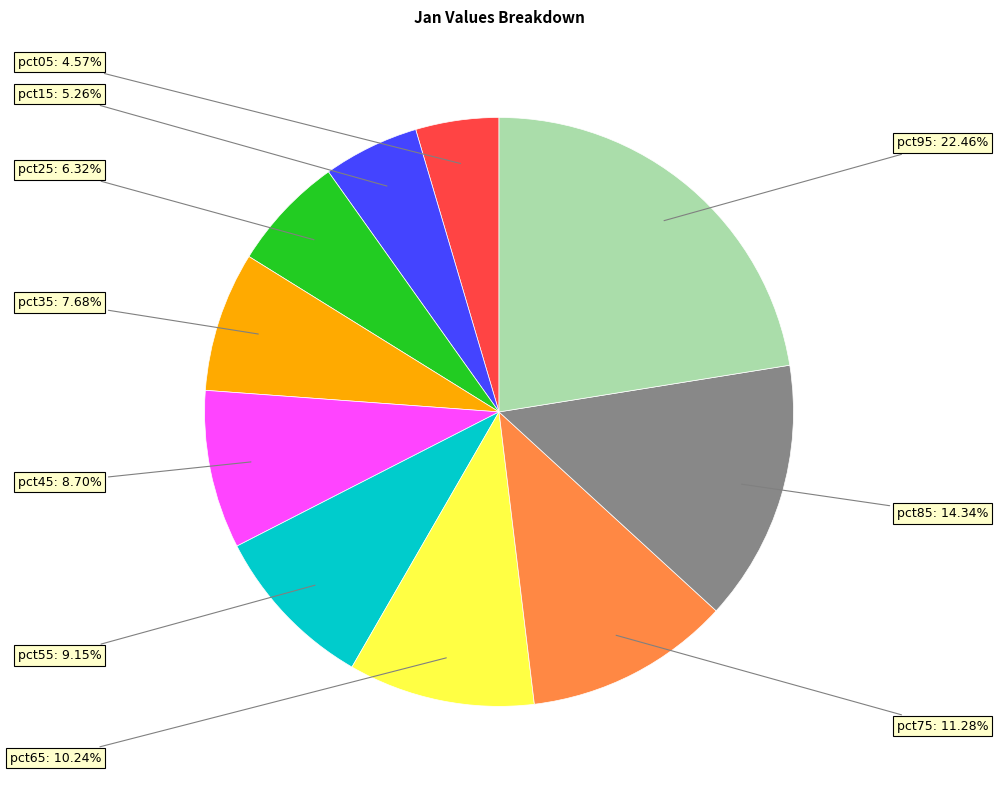

Is there a majority slice in this chart?

No